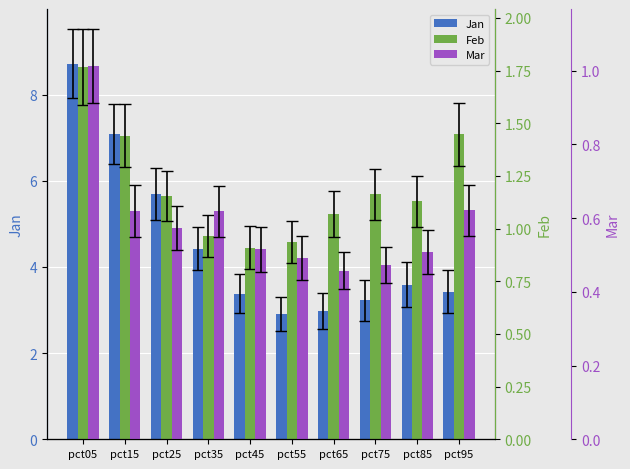

Does the chart contain any negative values?

No